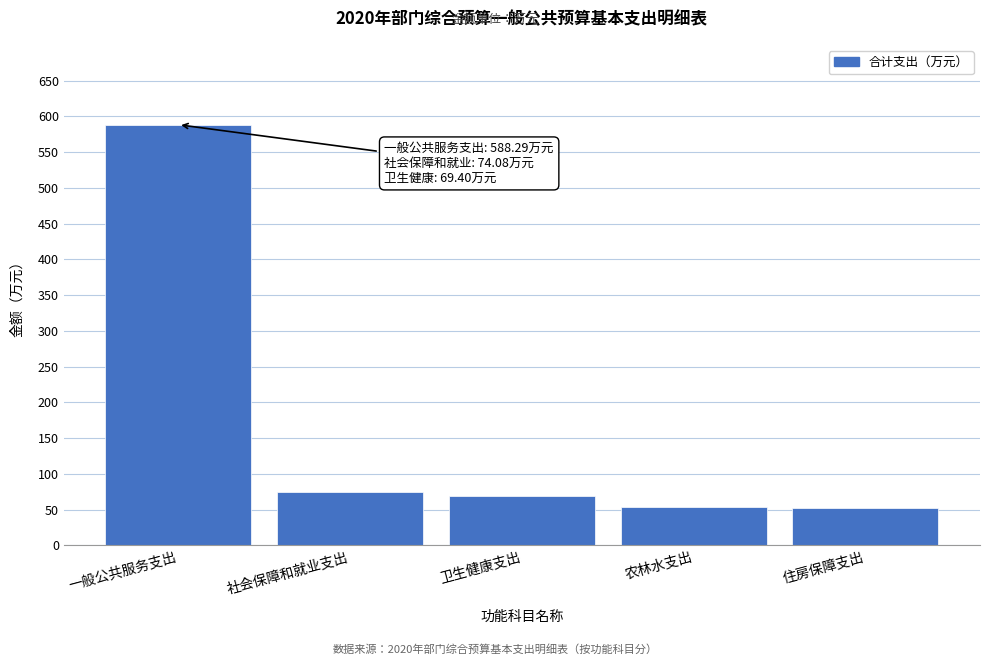

What is the ratio of the value at 住房保障支出 to the value at 社会保障和就业支出?

0.7